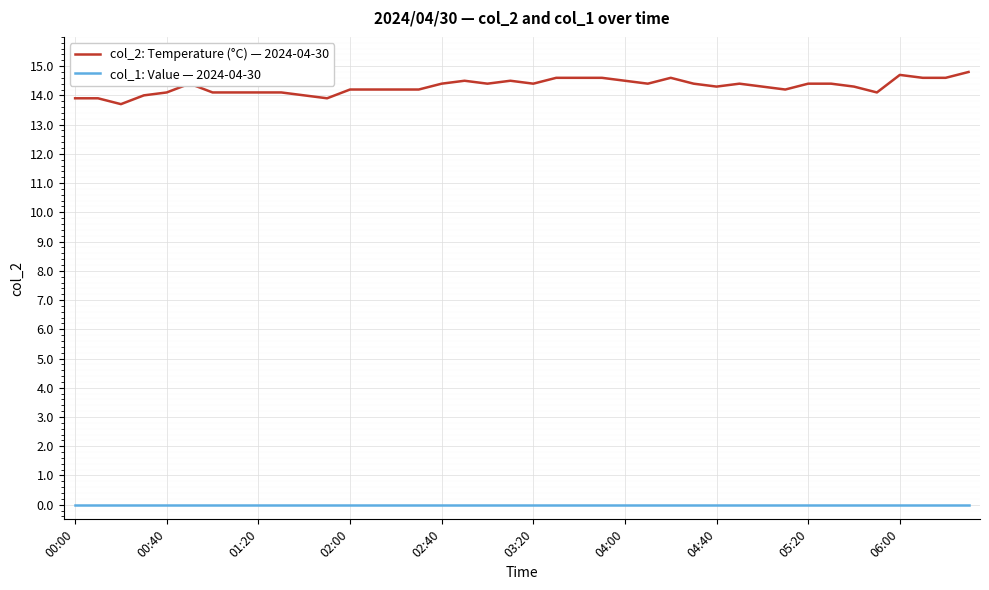

Which series has the largest total across all categories?

col_2: Temperature (°C) — 2024-04-30